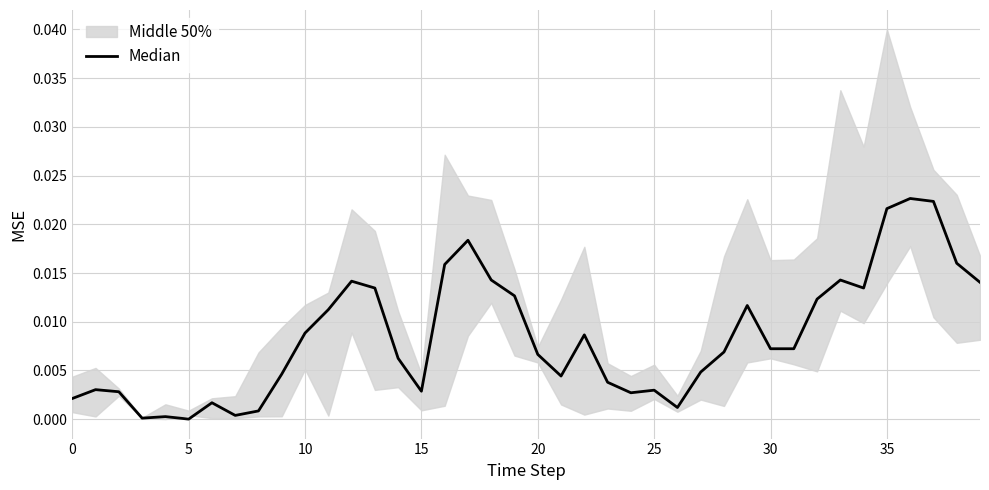

The value at 12 is 0.0. True or false?

True